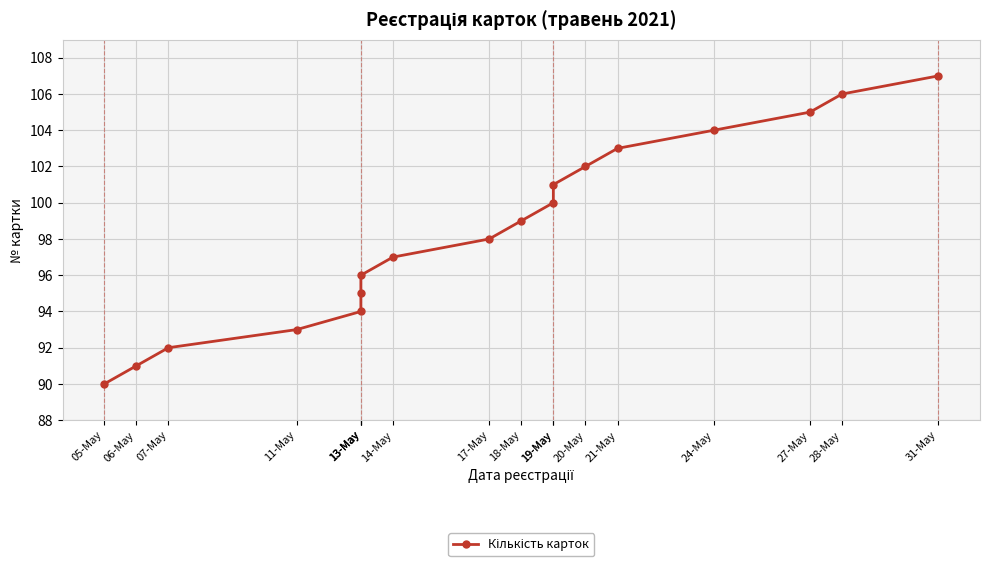

What is the difference between the values at 21-May and 18-May?

4